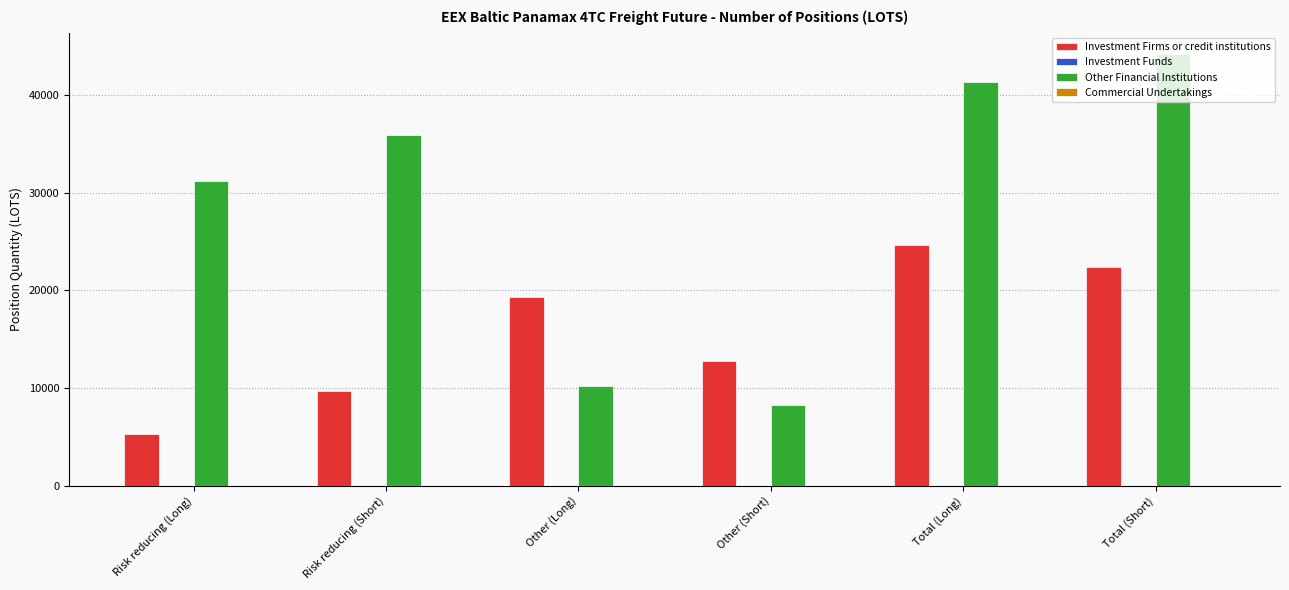

What is the label of the 3rd bar from the left?

Other (Long)